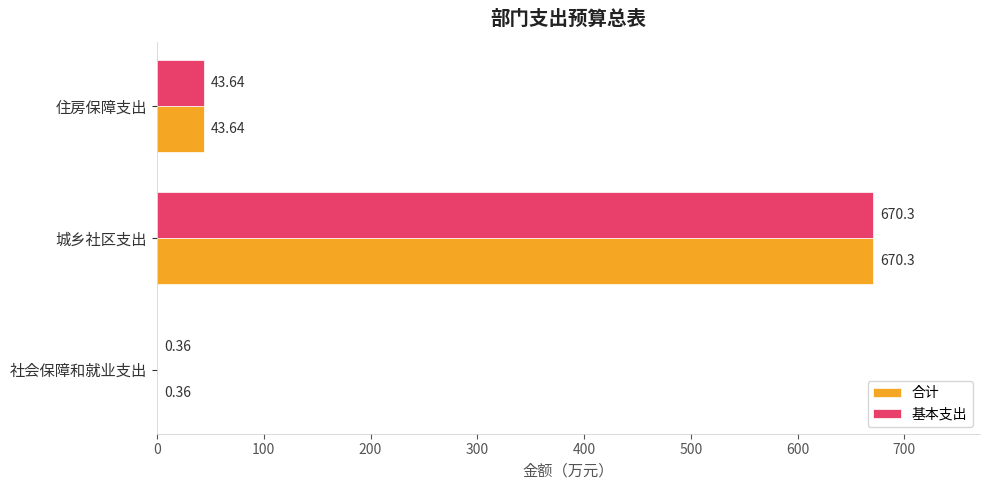

At which category is the sum across all series the highest?

城乡社区支出